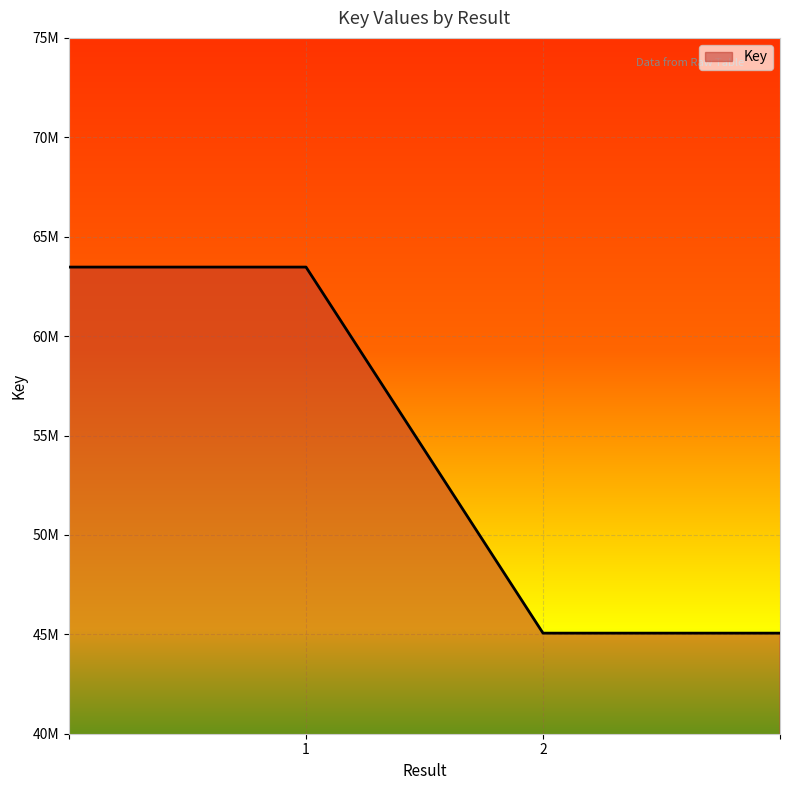

What is the average value?

54265393